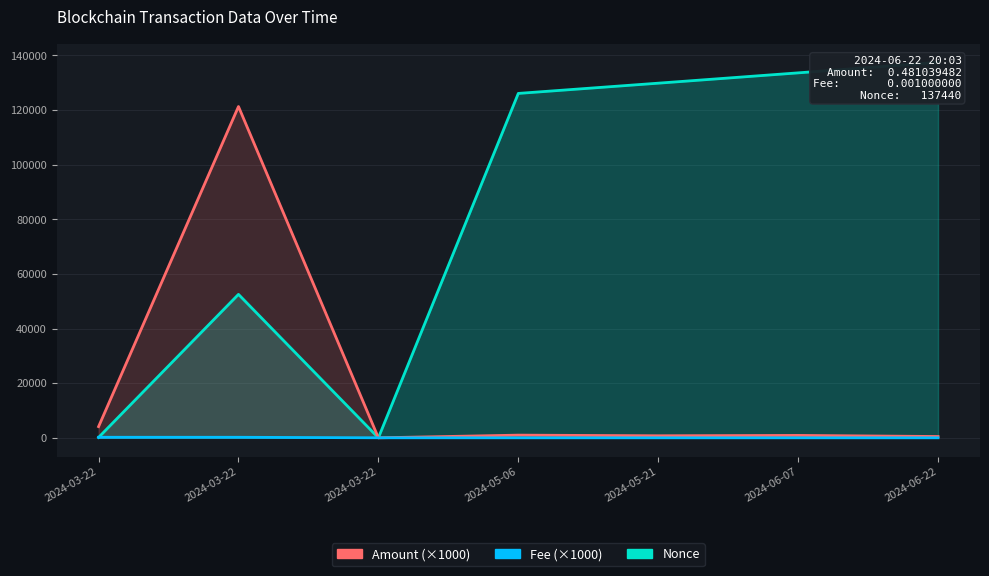

Rank the series by their maximum value, from lowest to highest.

Fee (×1000), Amount (×1000), Nonce